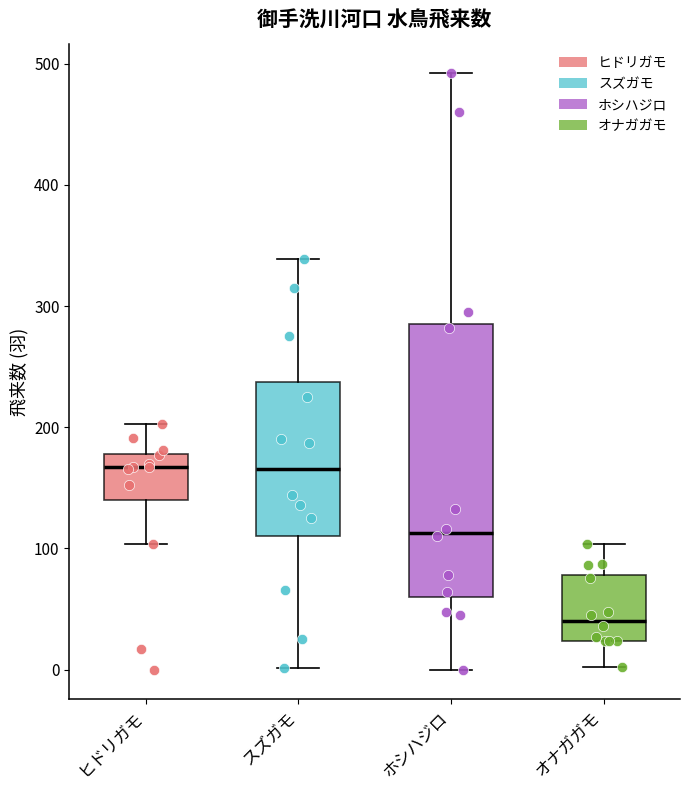

Reading left to right, read every box against the y-axis: the position of its median line, the range the box covers, and the ends of its whiskers. The values are not printed on the chart, so give them approximately, as read against the axis.

ヒドリガモ: median 170, box 140 to 180, whiskers 100 to 200
スズガモ: median 170, box 110 to 240, whiskers 0 to 340
ホシハジロ: median 110, box 60 to 290, whiskers 0 to 490
オナガガモ: median 40, box 20 to 80, whiskers 0 to 100